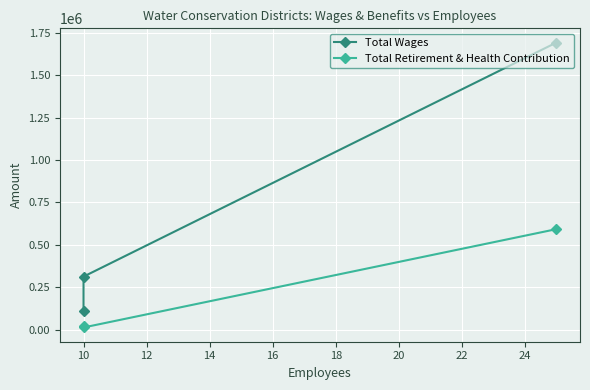

What is the average value of the Total Retirement & Health Contribution series?

208755